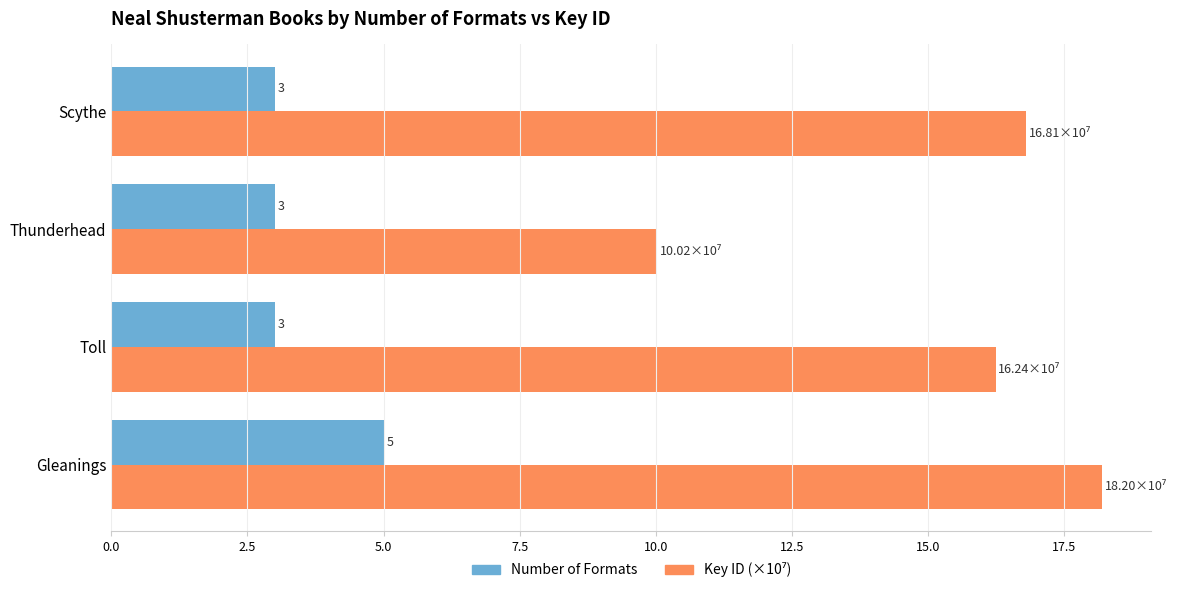

What is the approximate value of Number of Formats at Toll?

3.0